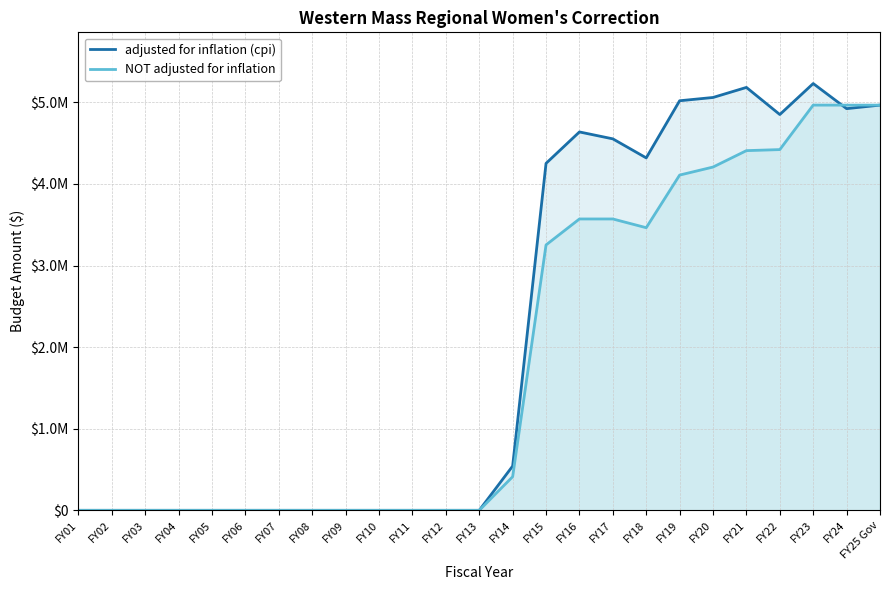

True or false: adjusted for inflation (cpi) and NOT adjusted for inflation intersect in this chart.

True